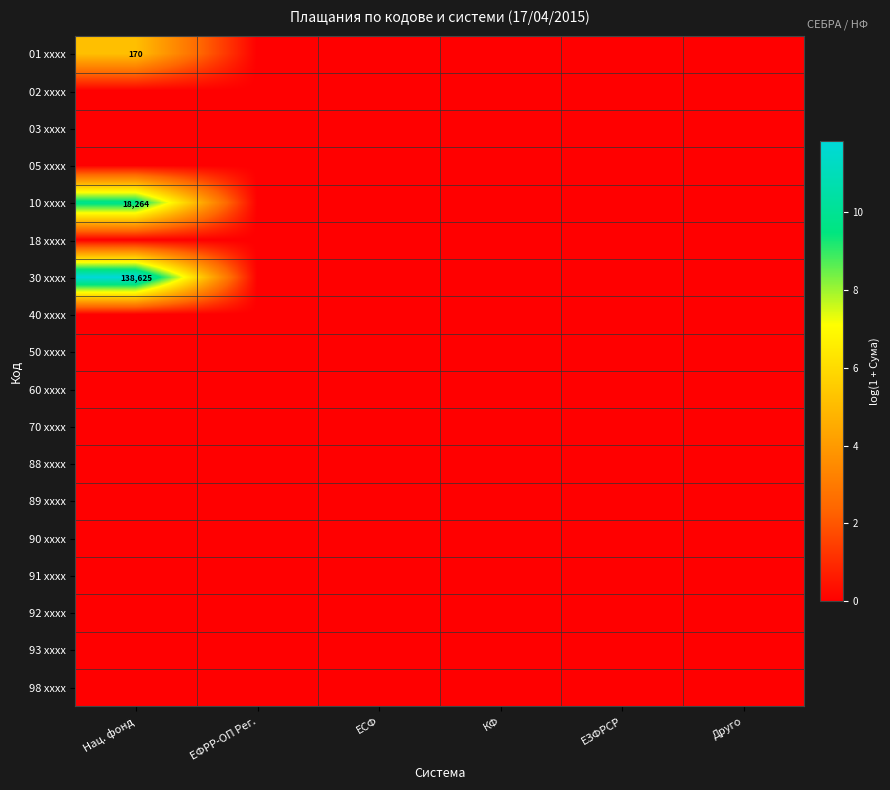

List the labels in order of 50 xxxx value, largest first.

Нац. фонд, ЕФРР-ОП Рег., ЕСФ, КФ, ЕЗФРСР, Друго